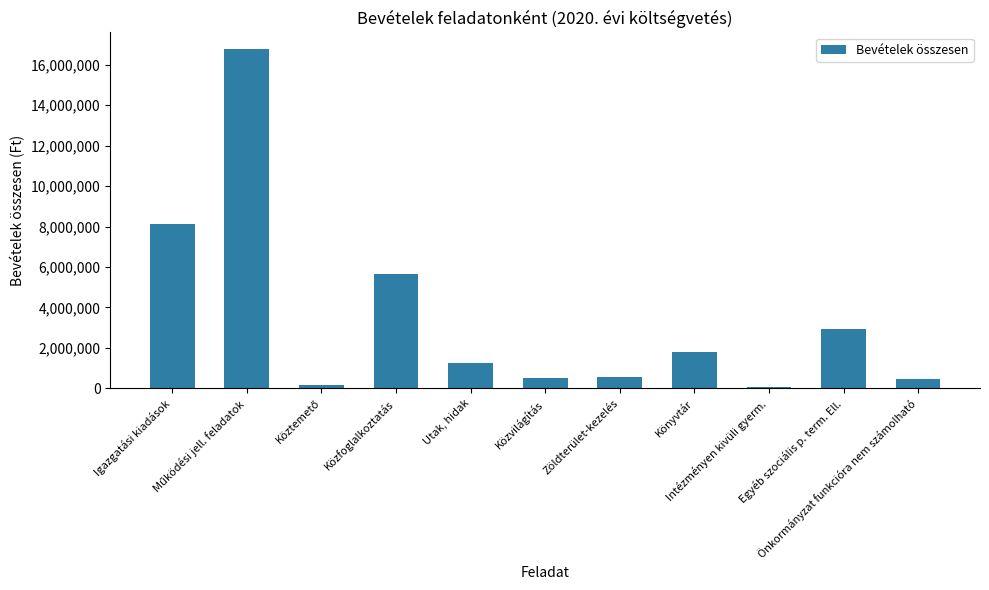

How many distinct data groups are displayed?

1